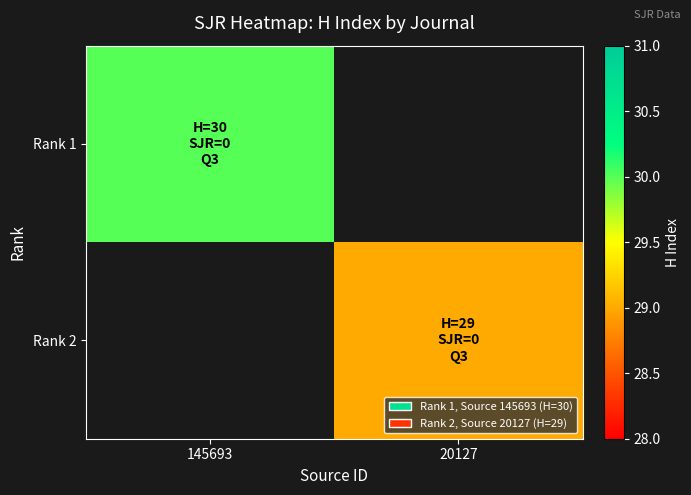

Is the value of Rank 1 at 20127 greater than the value of Rank 2 at 20127?

No